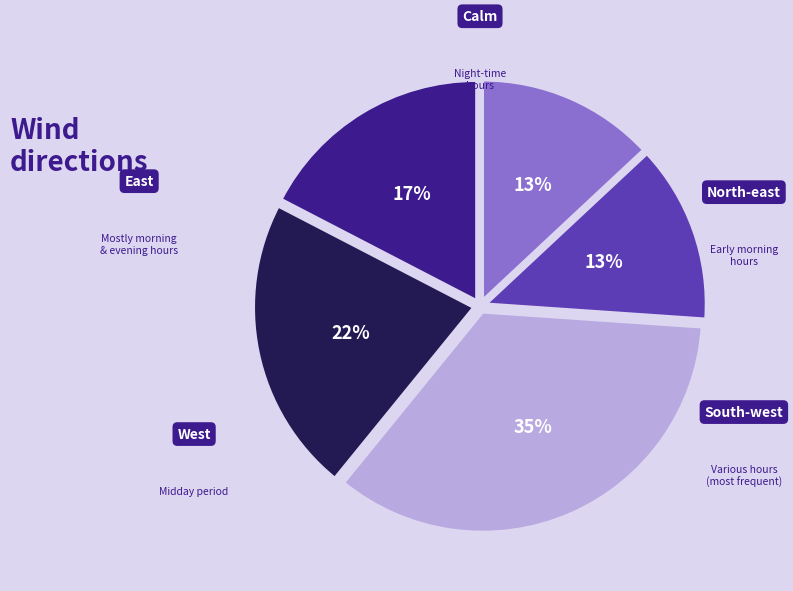

Does any single category account for the majority?

No